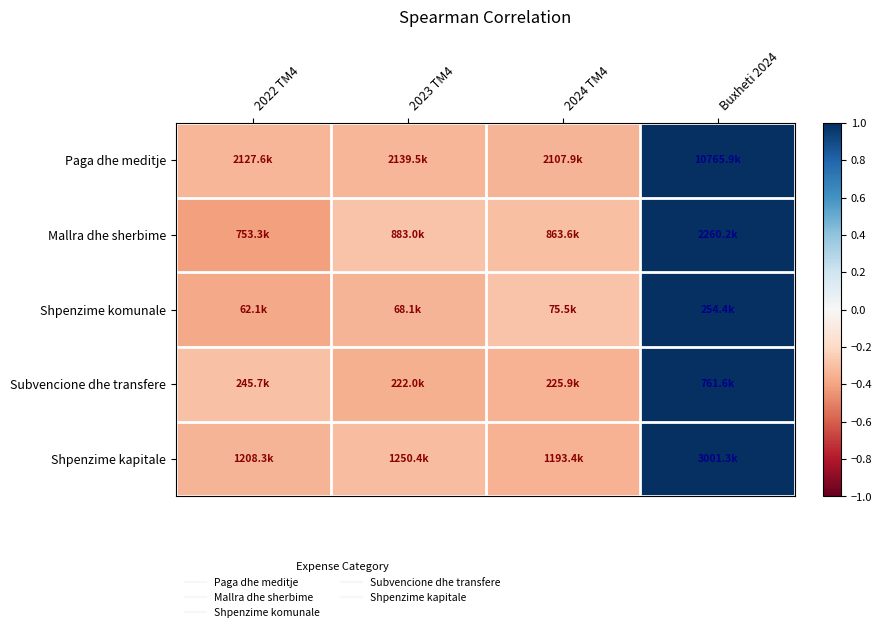

How many data points does each series have?

4